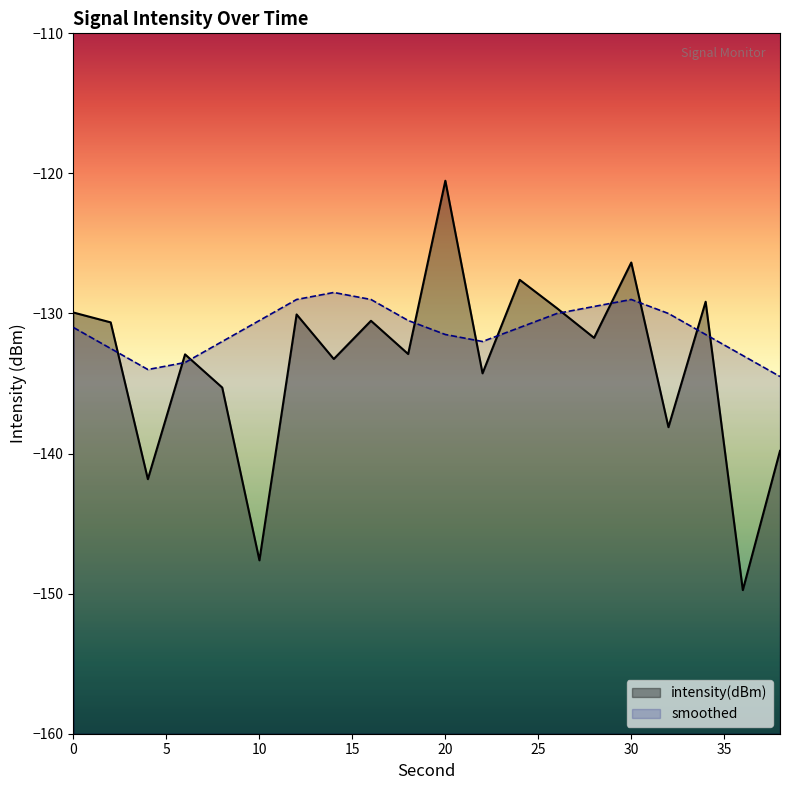

What is the value of the intensity(dBm) point at the 14th from the left?

-129.6